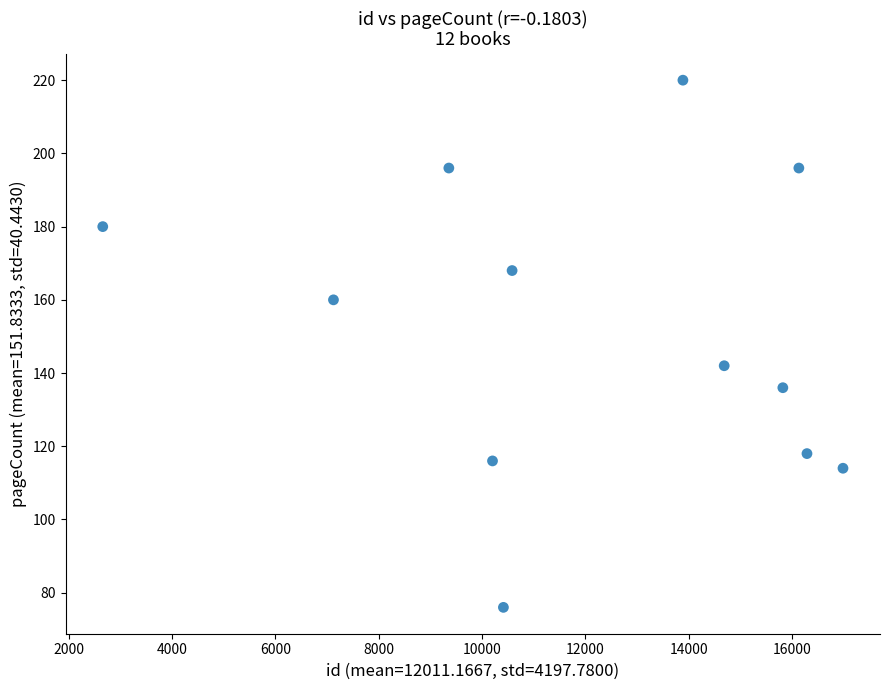

What is the range of X values (max minus min)?

14326